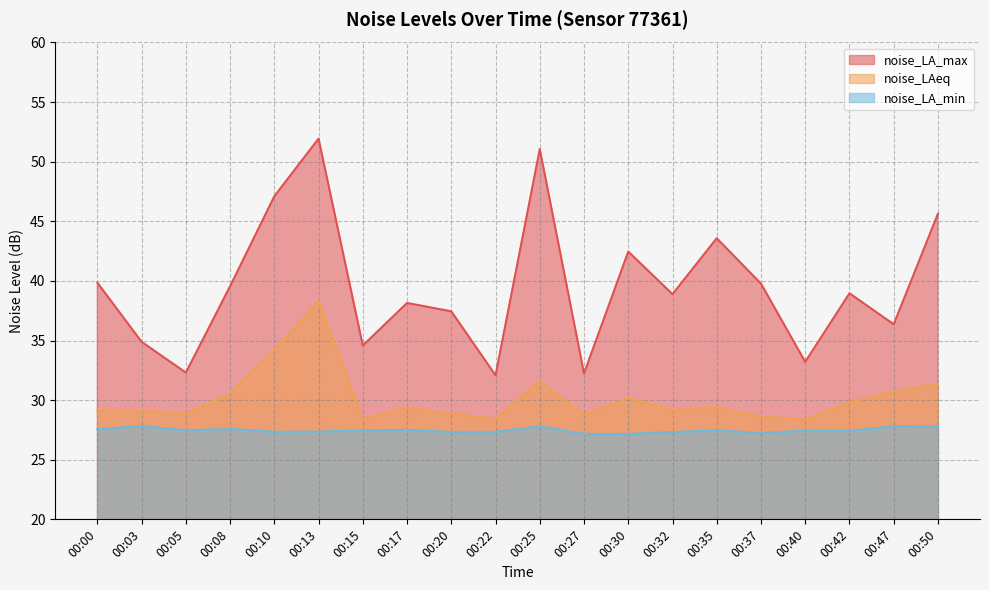

What are all the series names shown in the legend?

noise_LA_max, noise_LAeq, noise_LA_min